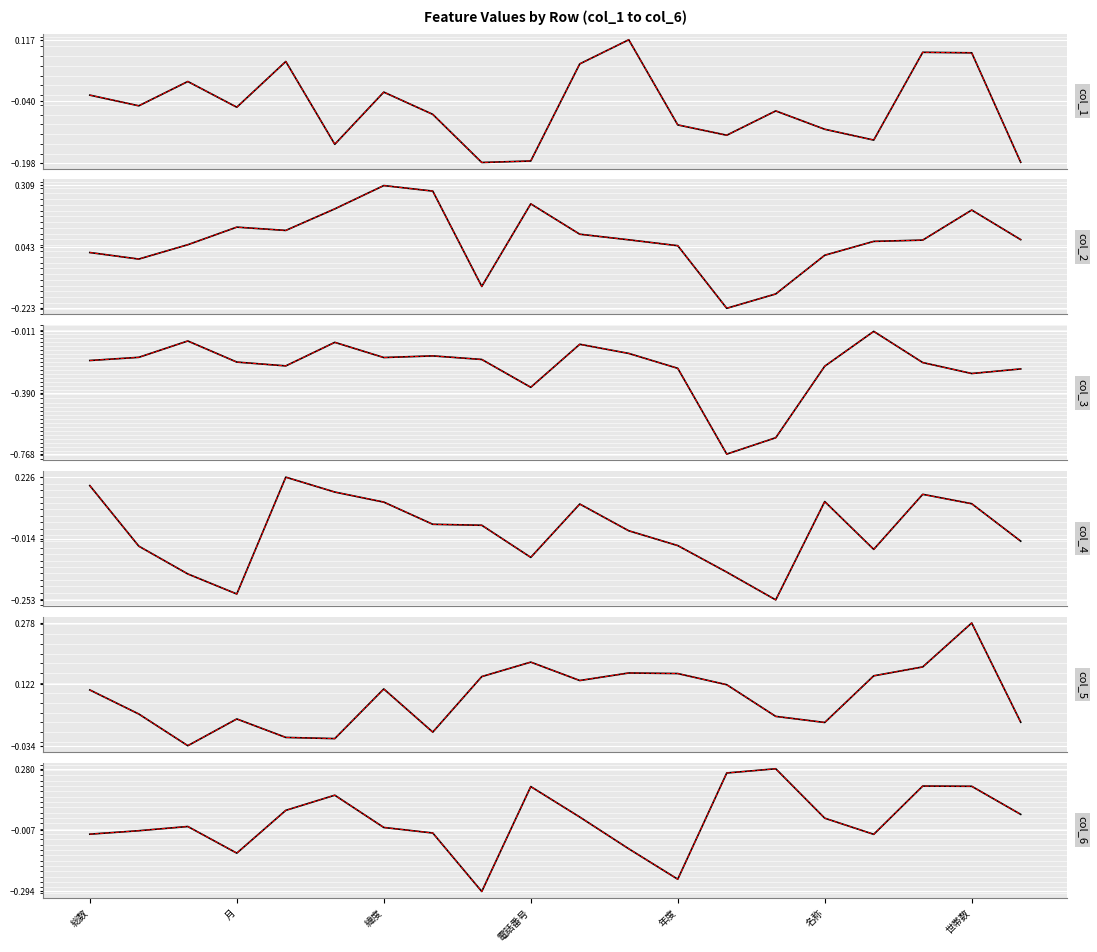

Which series changed the most between 区分 and 男[人]?

col_3